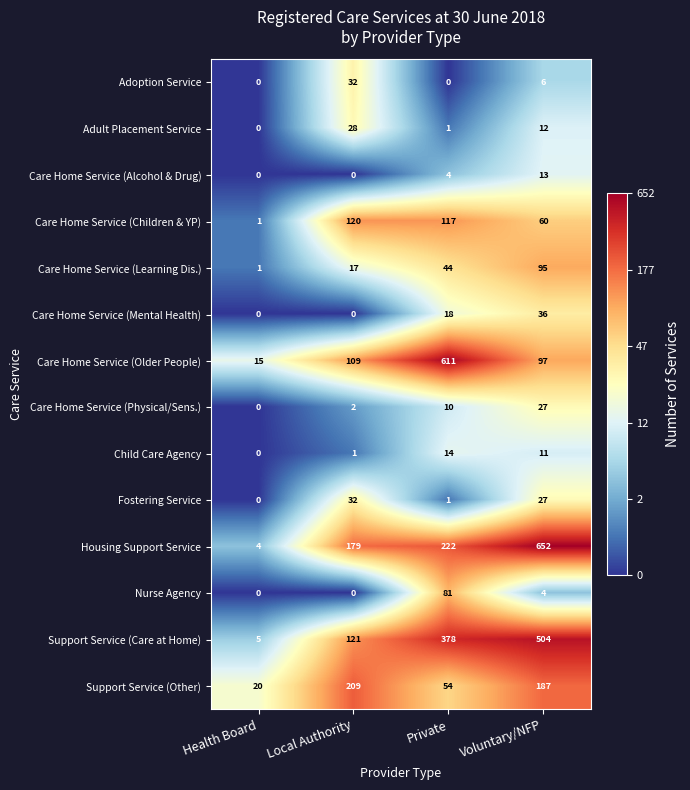

What is the minimum value for Housing Support Service?

4